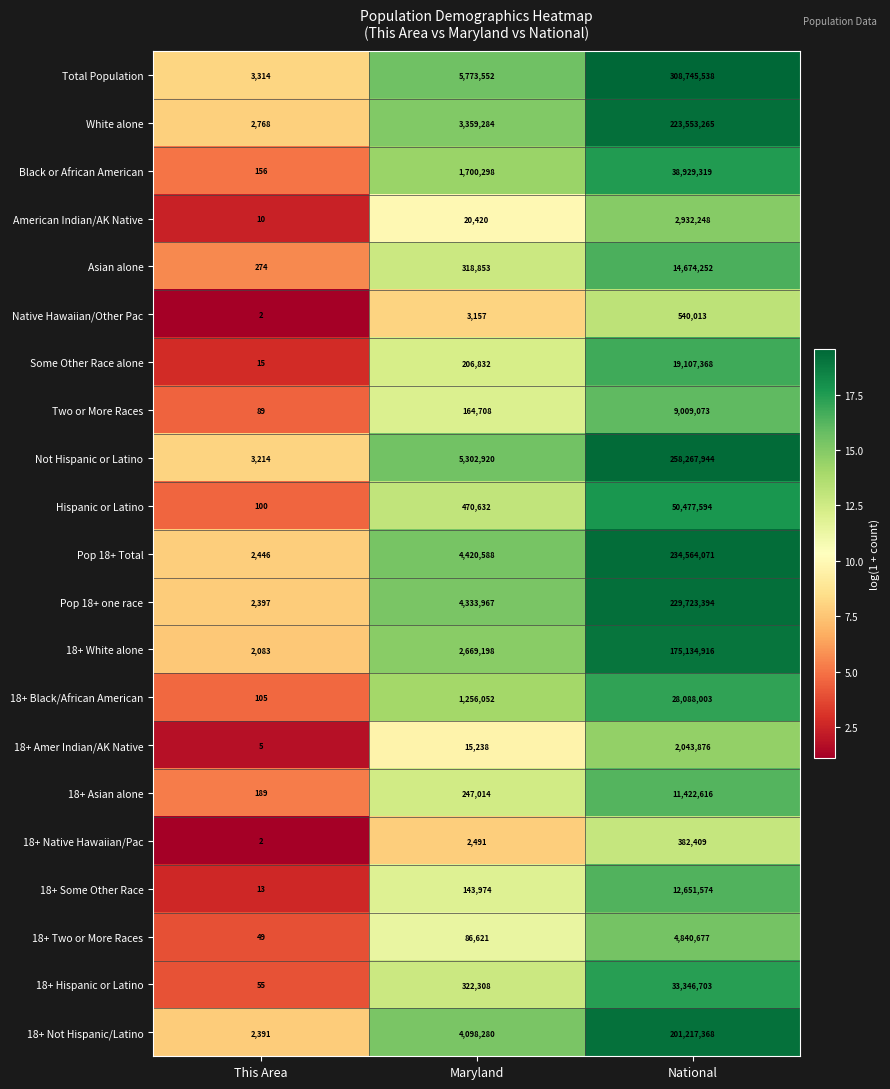

What is the difference between the maximum and minimum values in the 18+ Native Hawaiian/Pac series?

382407